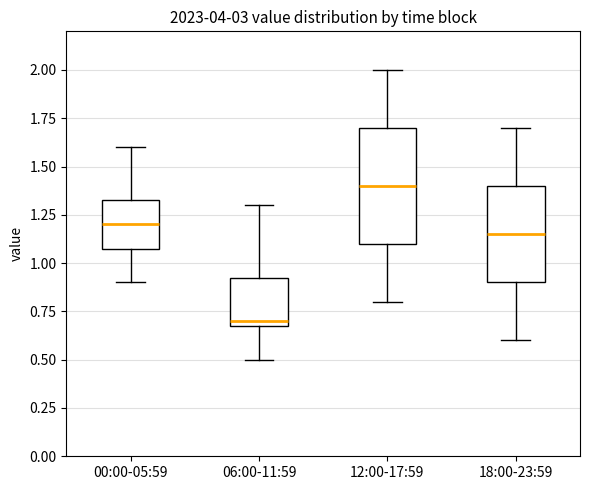

Comparing the boxes themselves (not the whiskers), which one is the tallest?

12:00-17:59